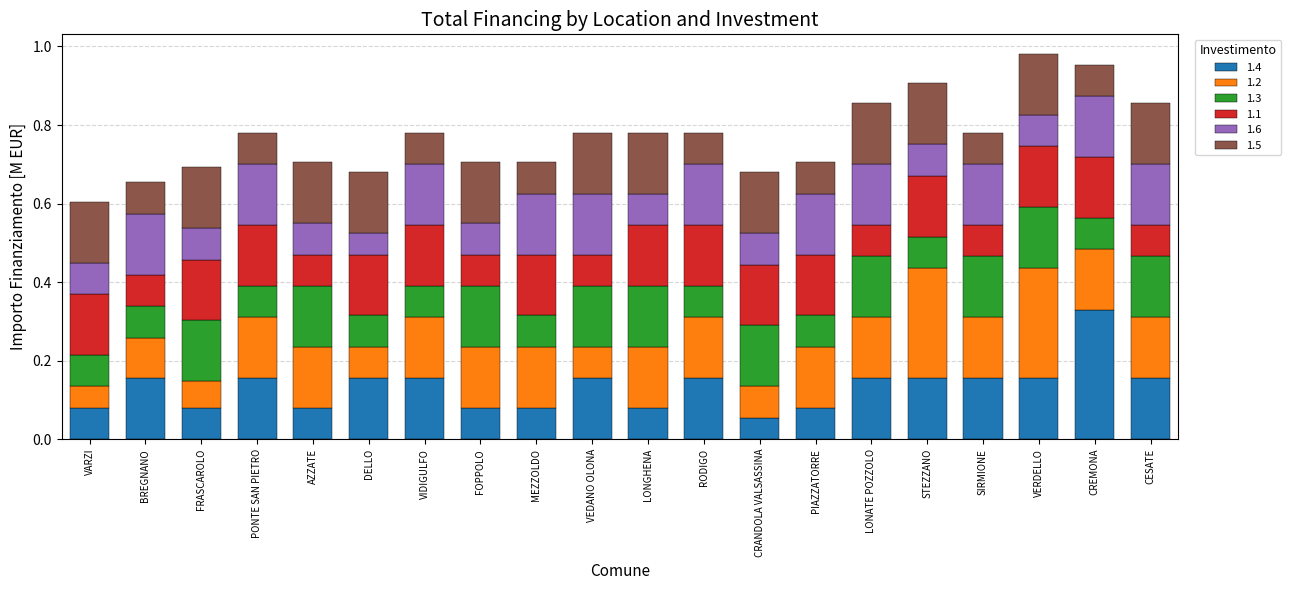

What are all the series names shown in the legend?

1.4, 1.2, 1.3, 1.1, 1.6, 1.5